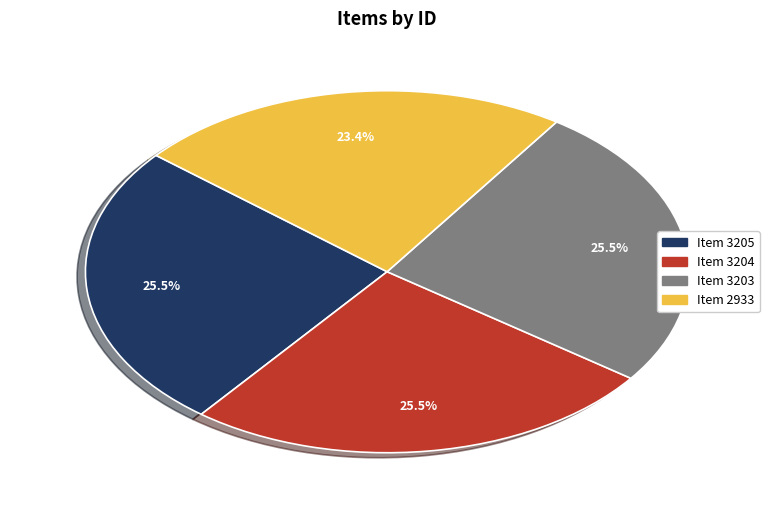

To the nearest percent, what is the combined percentage of Item 3204 and Item 3203?

51%